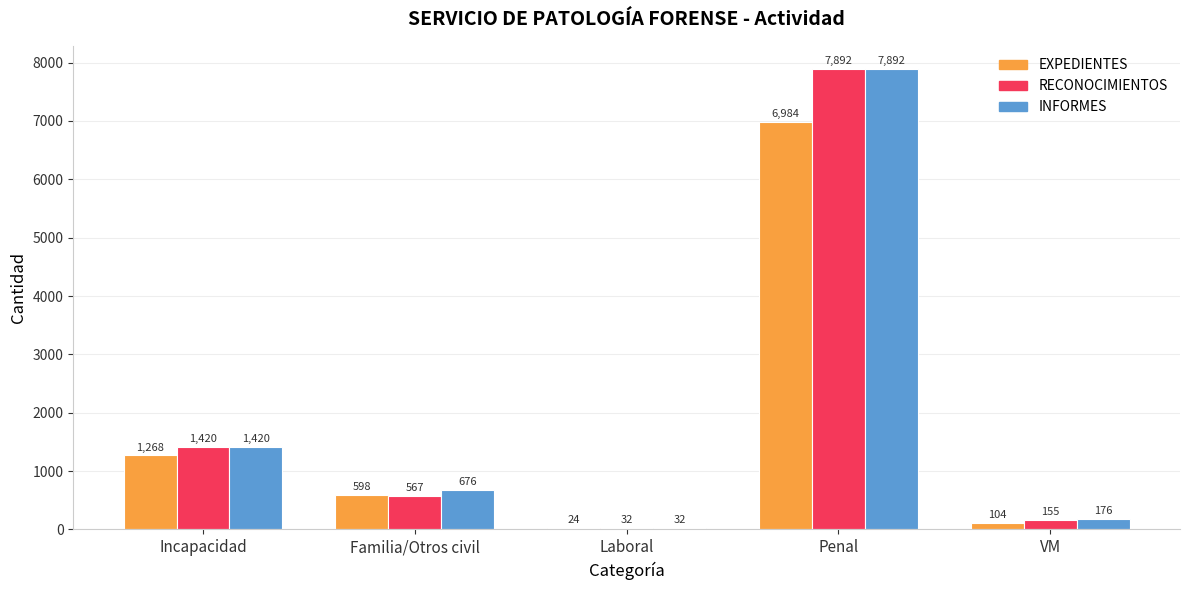

Is the value of INFORMES at Penal greater than the value of RECONOCIMIENTOS at Familia/Otros civil?

Yes